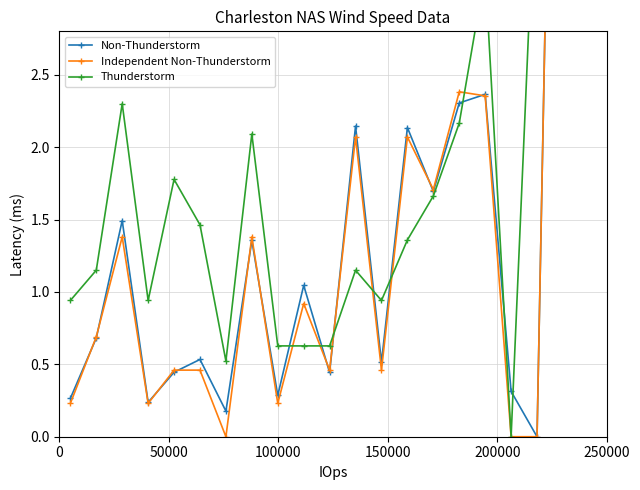

How many lines are shown in the chart?

3